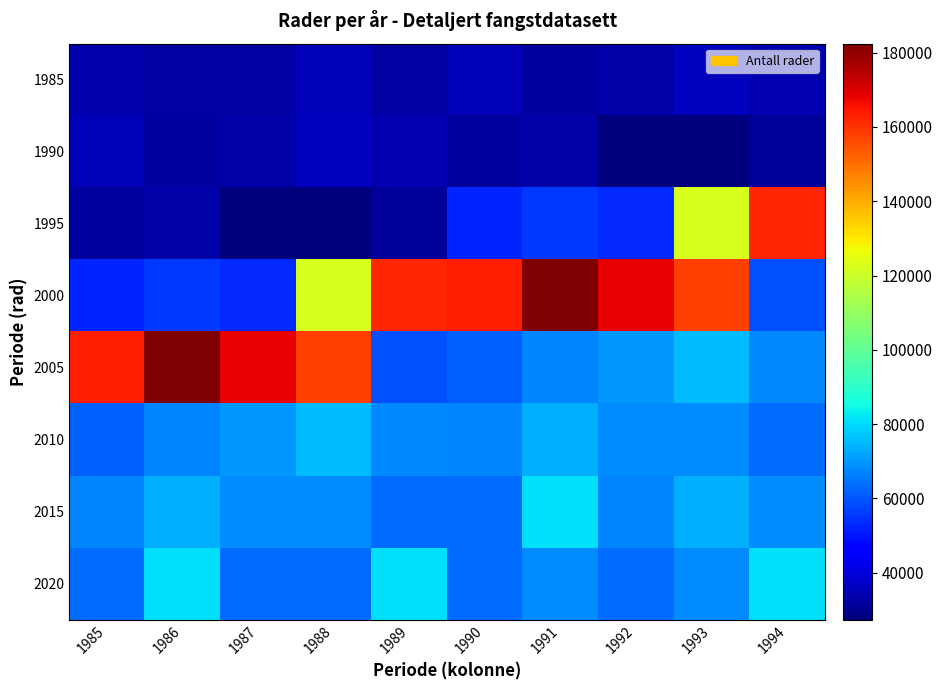

Rank the series by their maximum value, from lowest to highest.

1985, 1990, 2010, 2015, 2020, 1995, 2000, 2005